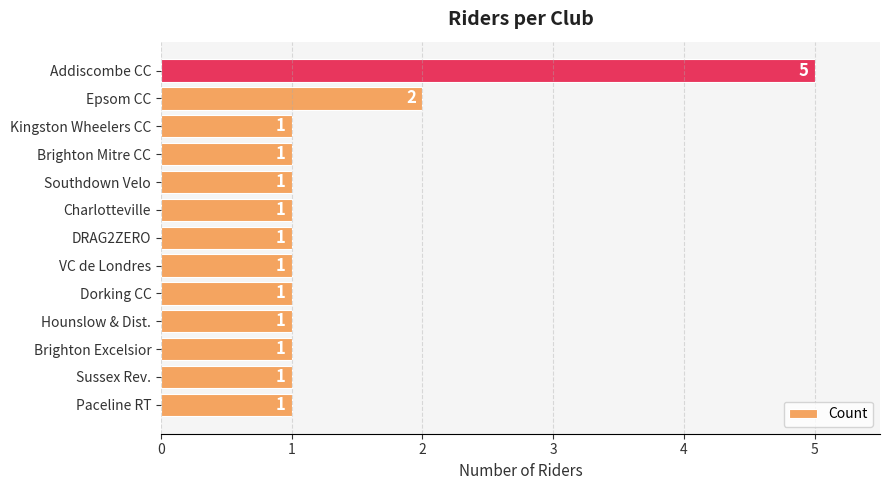

Reading bottom to top, extract all data points from this chart.

Paceline RT=1	Sussex Rev.=1	Brighton Excelsior=1	Hounslow & Dist.=1	Dorking CC=1	VC de Londres=1	DRAG2ZERO=1	Charlotteville=1	Southdown Velo=1	Brighton Mitre CC=1	Kingston Wheelers CC=1	Epsom CC=2	Addiscombe CC=5